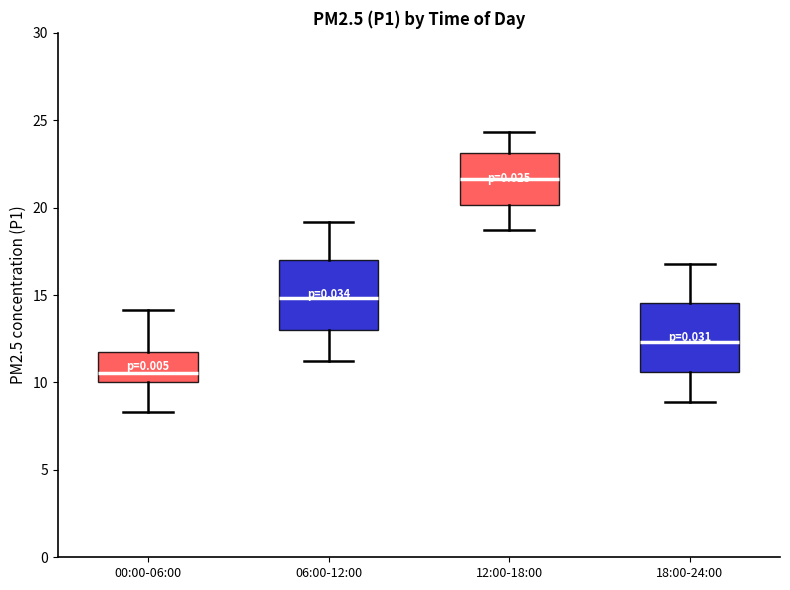

Where does the median line of the box for 00:00-06:00 sit on the y-axis? The values are not printed on the chart, so give them approximately, as read against the axis.

10.5